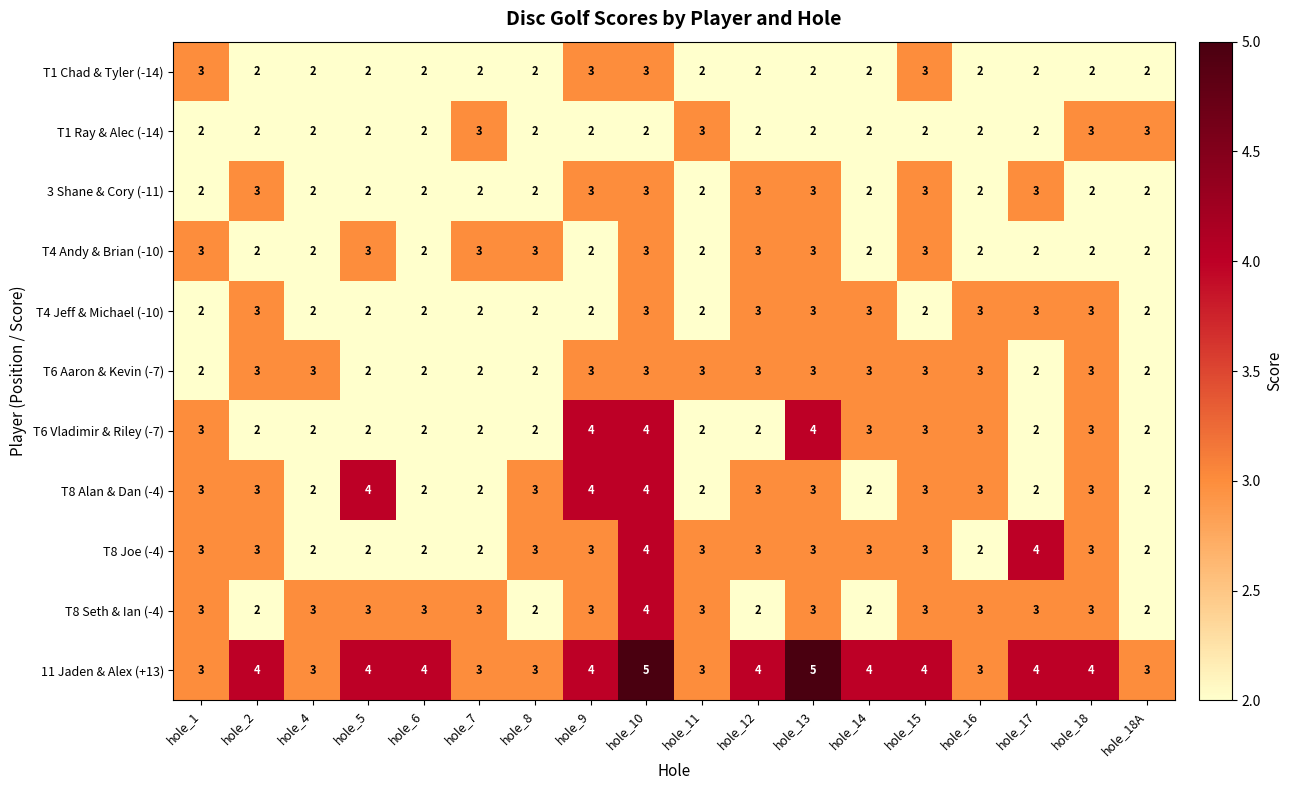

What is the sum of the T6 Vladimir & Riley (-7) values at hole_10 and hole_18A?

6